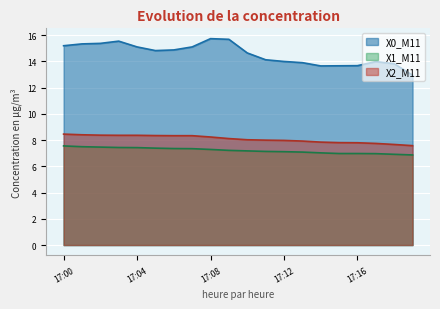

What is the difference between the maximum and minimum values in the X0_M11 series?

2.8